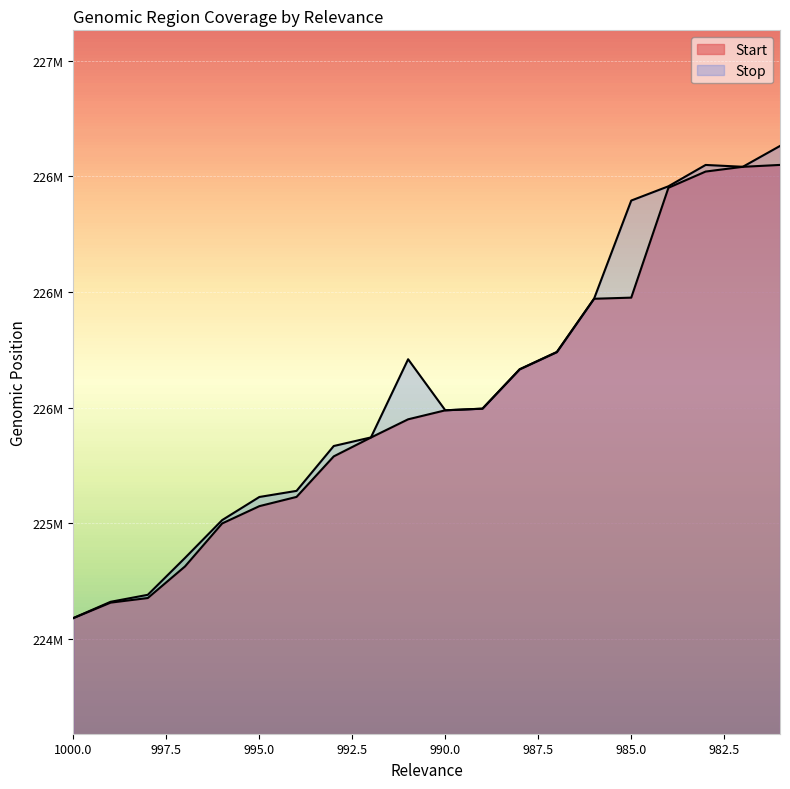

At how many categories does at least one series exceed 224868093?

16